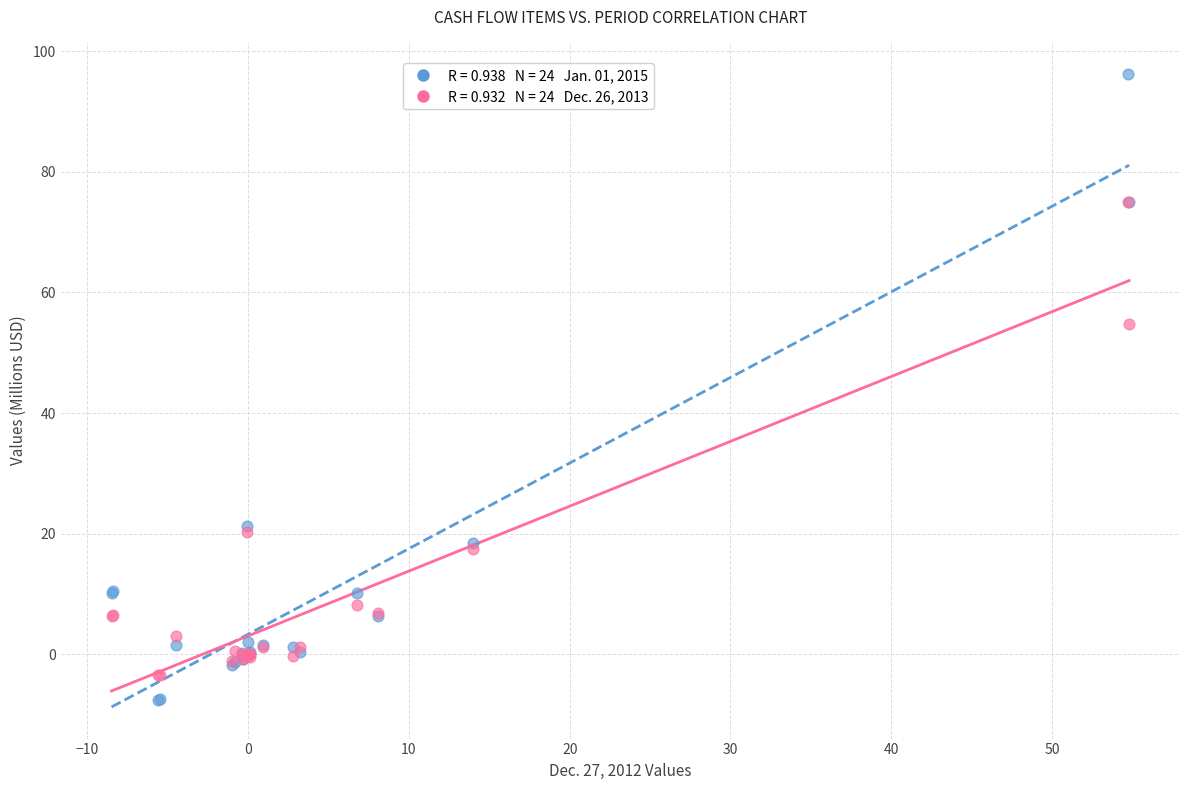

Across all series, what Y value is closest to 44?

54.7